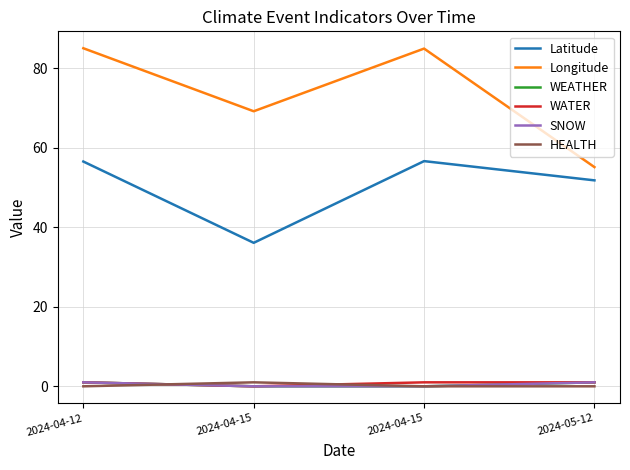

Where is the first local minimum for Latitude?

2024-04-15